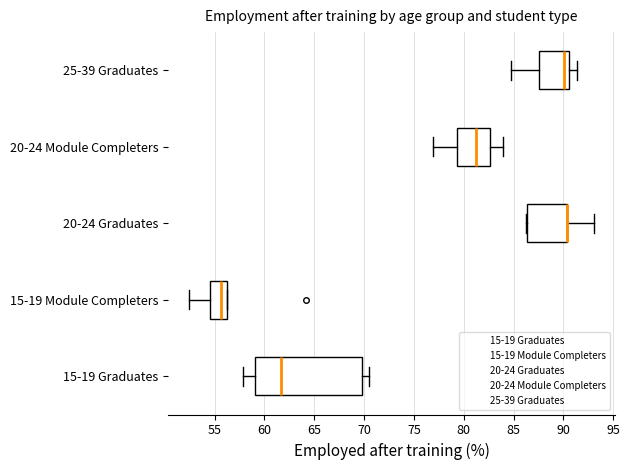

Which box is the widest, from its left edge to its right edge?

15-19 Graduates